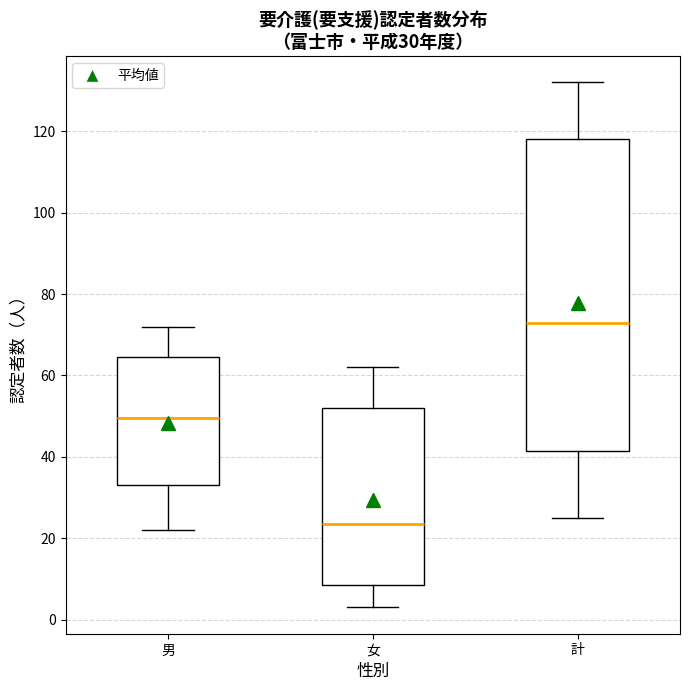

Which box's median line is the lowest?

女